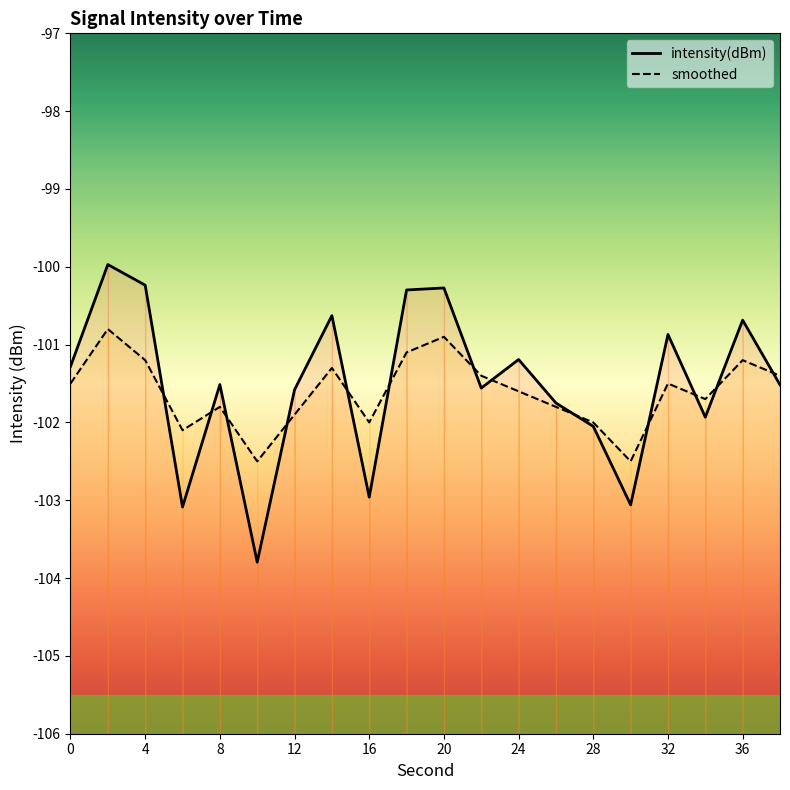

Where do smoothed and intensity(dBm) first cross each other?

4 and 6